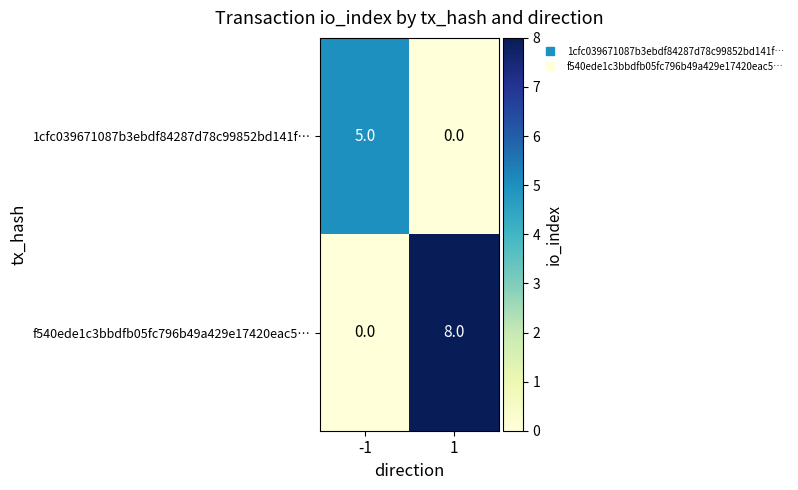

Reading right to left, what are all the values shown in this chart?

1cfc039671087b3ebdf84287d78c99852bd141f…: 1=0	-1=5
f540ede1c3bbdfb05fc796b49a429e17420eac5…: 1=8	-1=0